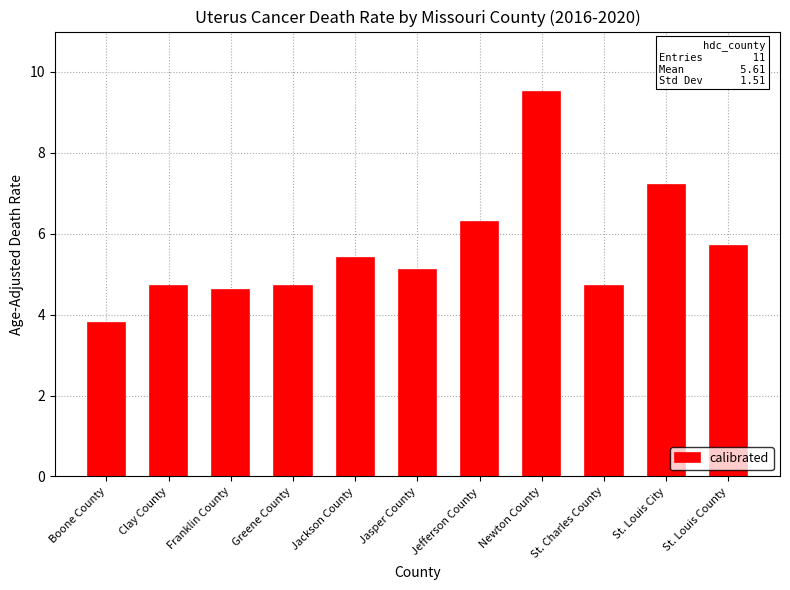

How many values are below 5?

5